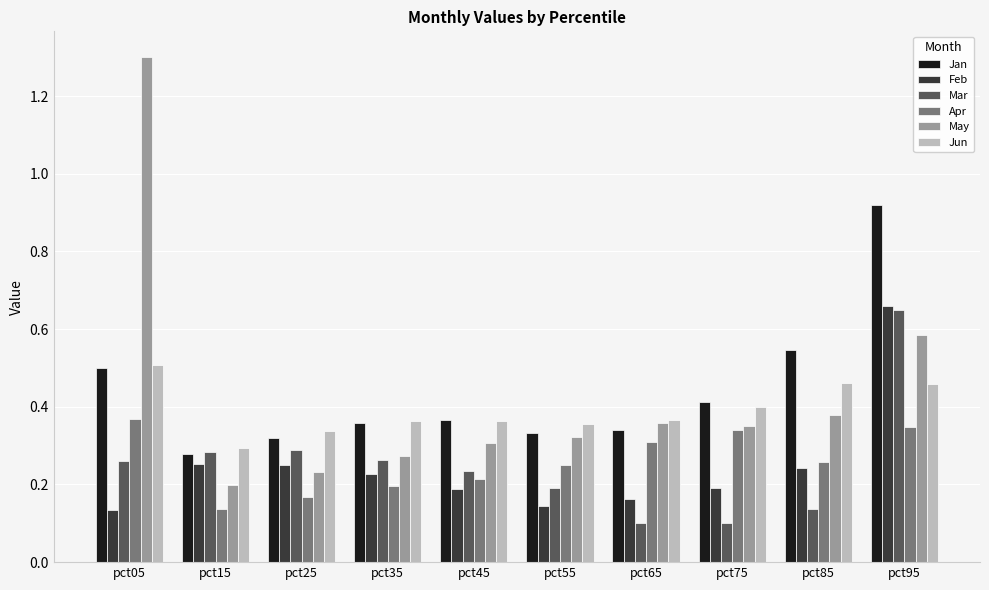

Is the value of Feb at pct45 greater than the value of Apr at pct55?

No